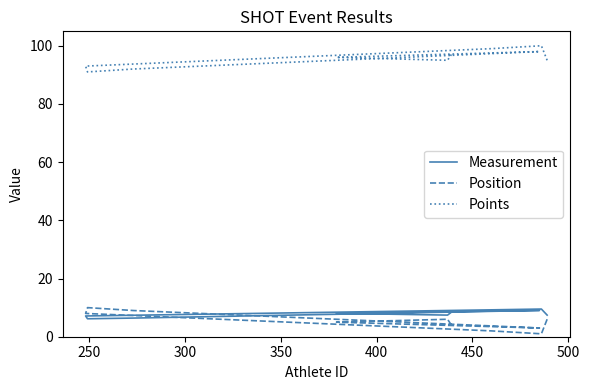

What is the difference between the maximum and minimum values in the Measurement series?

3.3